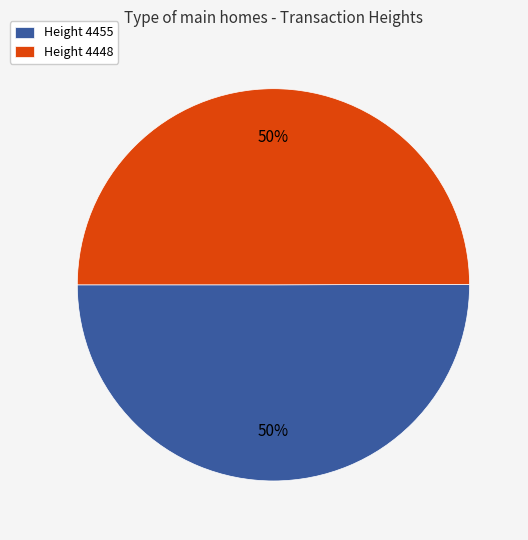

What is the ratio of the value at Height 4448 to the value at Height 4455?

1.0